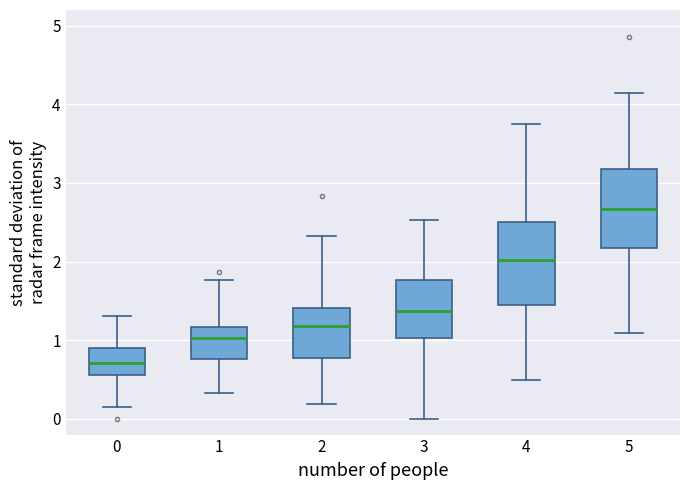

Where does the median line of the box at x = 5 sit on the y-axis? The values are not printed on the chart, so give them approximately, as read against the axis.

2.7